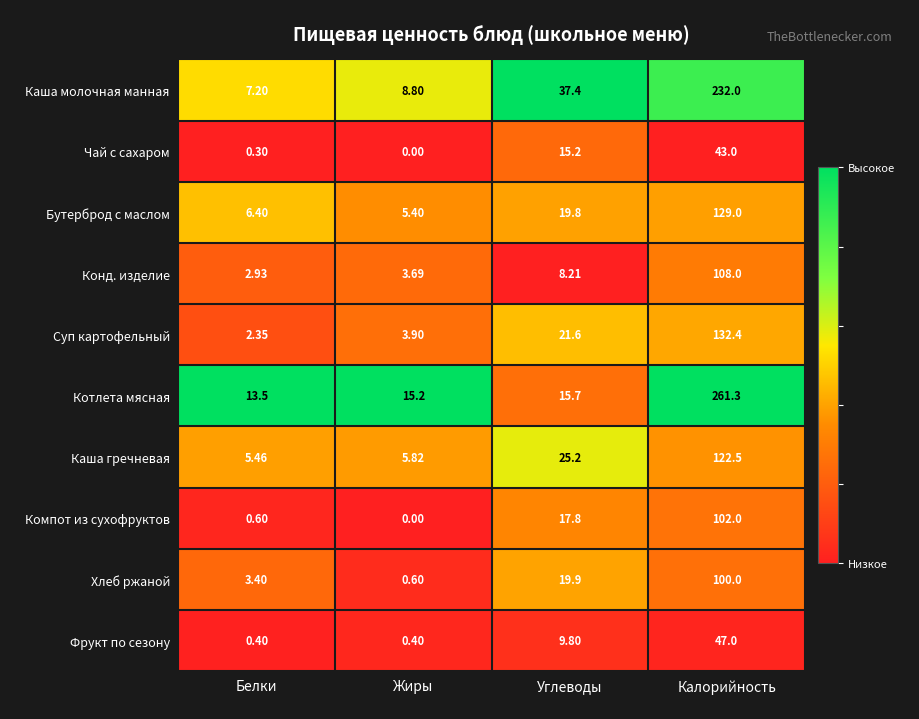

Which series has the largest total across all categories?

Котлета мясная